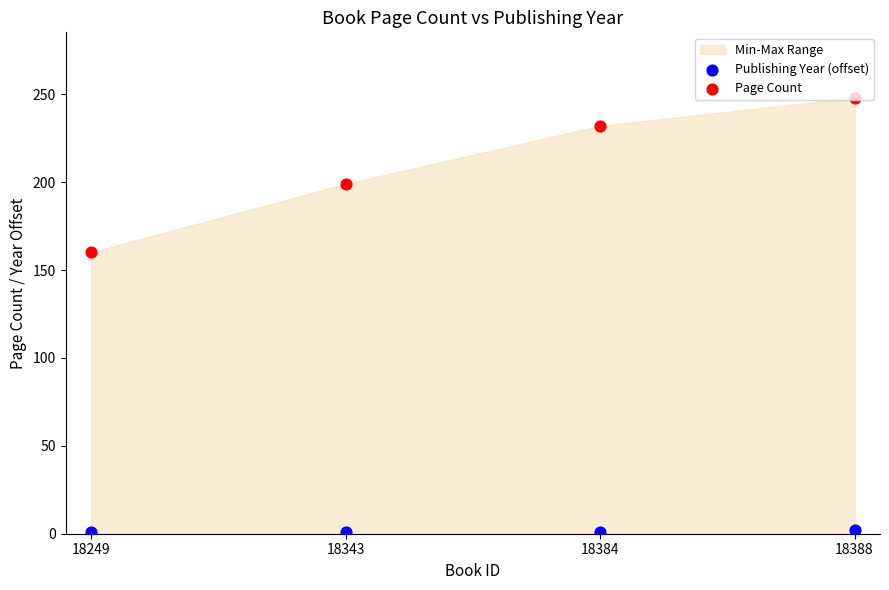

At how many categories does at least one series exceed 10?

4